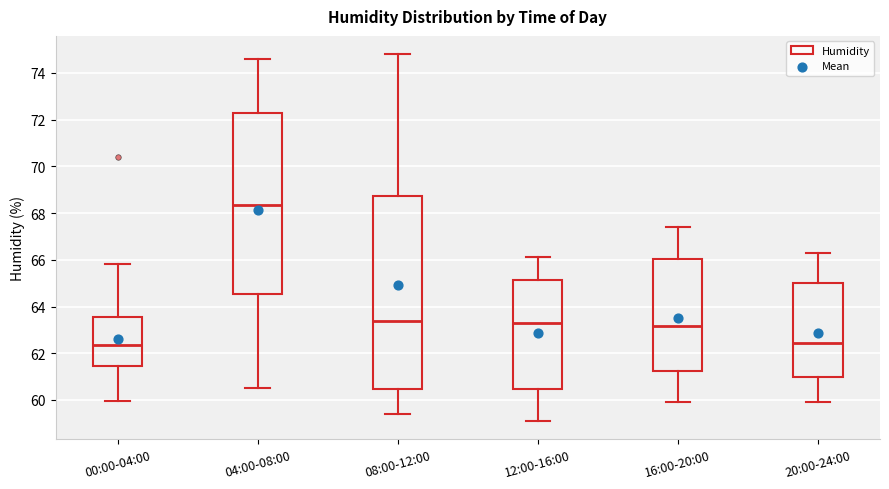

Reading left to right, transcribe this box plot: for each box, give where its median line is, the range the box spans, and where its two whiskers end, as read against the y-axis. The values are not printed on the chart, so give them approximately, as read against the axis.

00:00-04:00: median 62.4, box 61.4 to 63.6, whiskers 60.0 to 65.8
04:00-08:00: median 68.4, box 64.6 to 72.2, whiskers 60.6 to 74.6
08:00-12:00: median 63.4, box 60.4 to 68.8, whiskers 59.4 to 74.8
12:00-16:00: median 63.4, box 60.4 to 65.2, whiskers 59.2 to 66.2
16:00-20:00: median 63.2, box 61.2 to 66.0, whiskers 60.0 to 67.4
20:00-24:00: median 62.4, box 61.0 to 65.0, whiskers 60.0 to 66.4